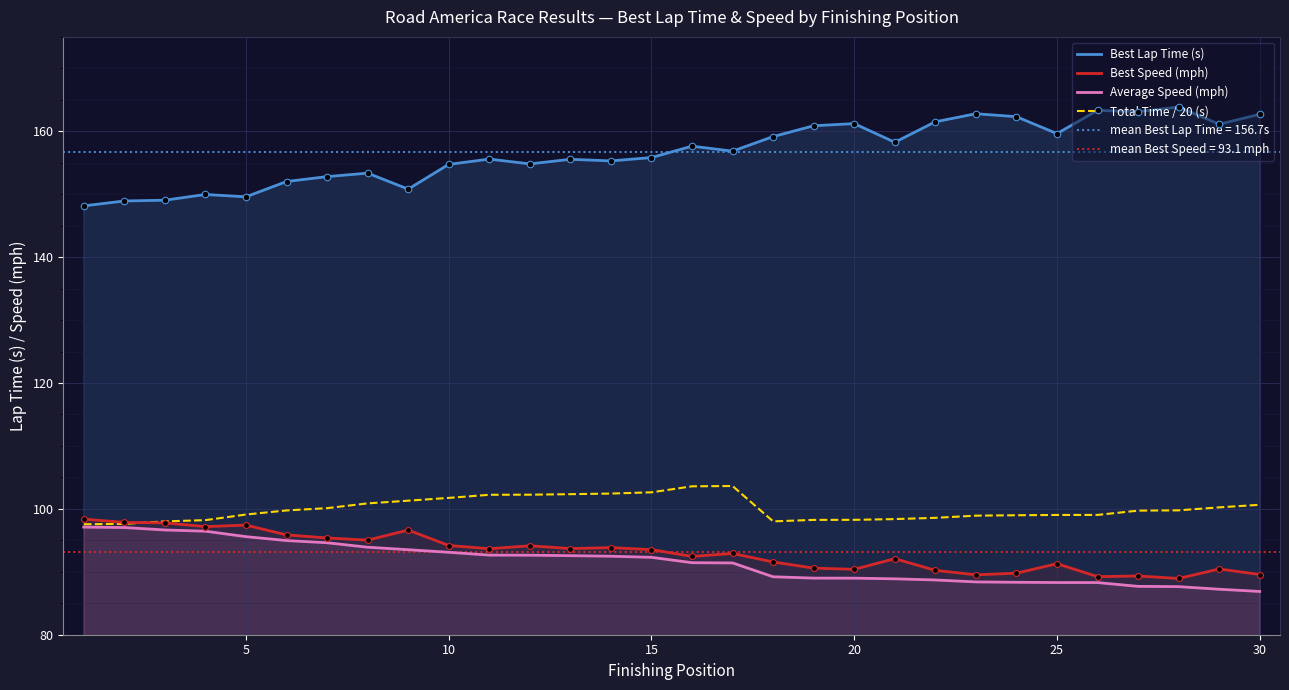

Which series has the largest total across all categories?

Best Lap Time (s)